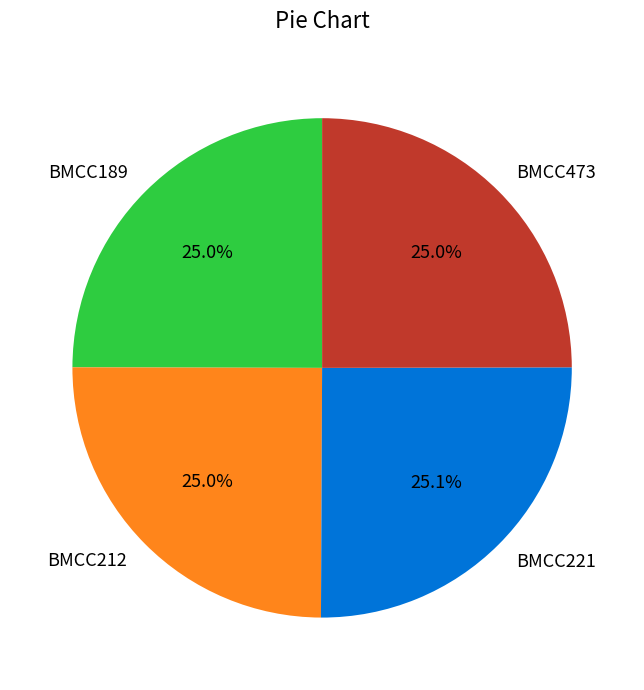

What portion of the pie excludes BMCC473?

75.0%